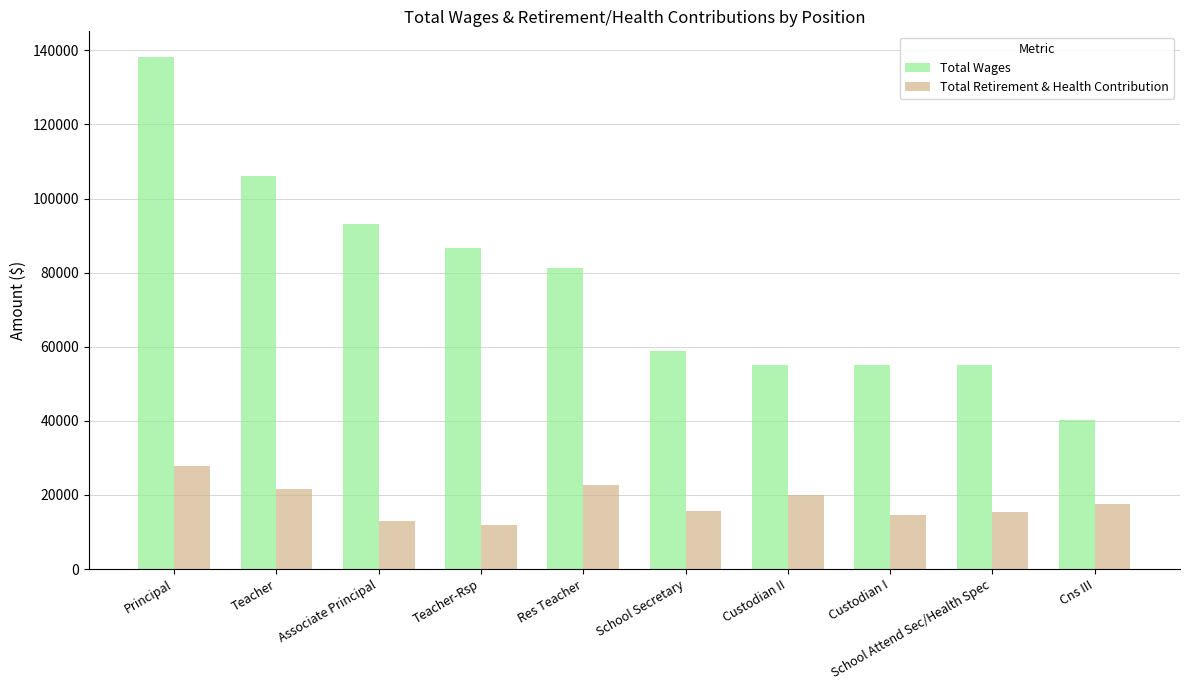

What is the difference between the highest and lowest values at Teacher-Rsp?

74999